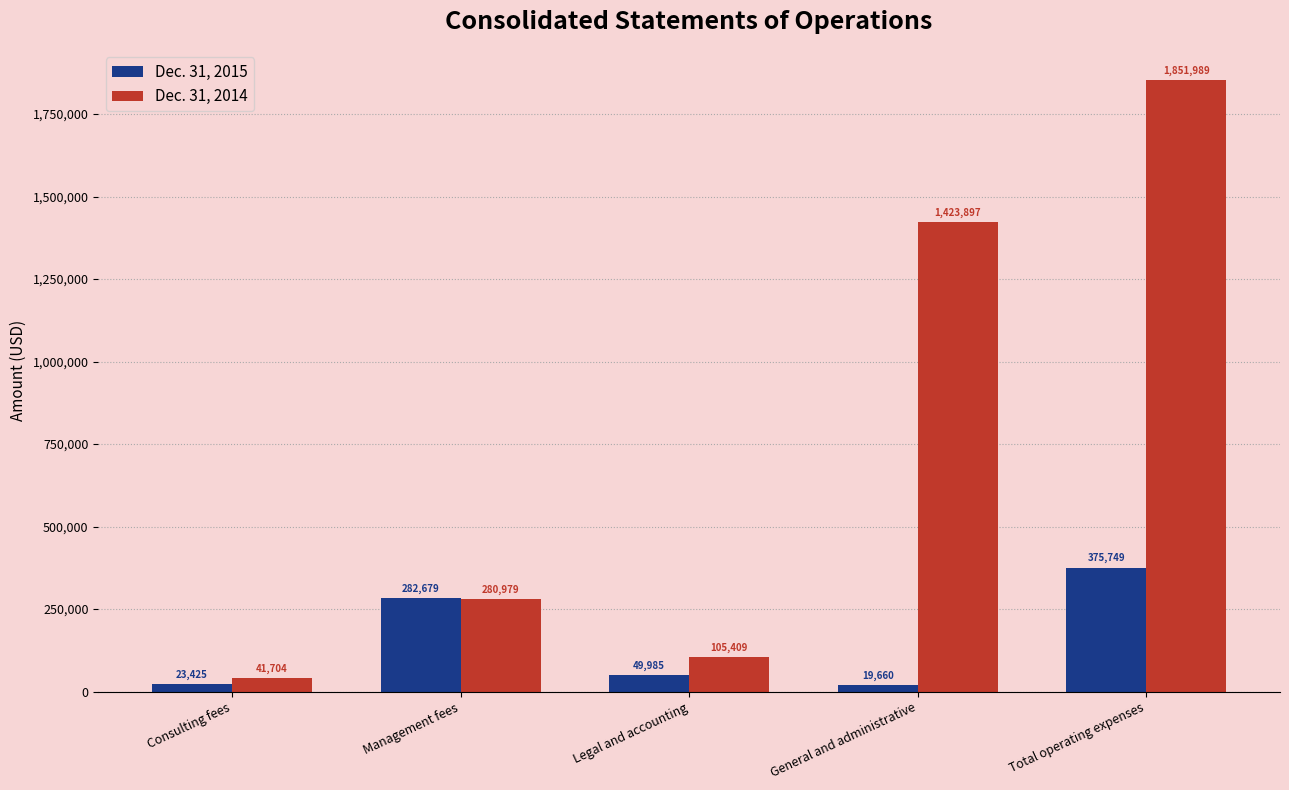

How many bars are there in each group?

2